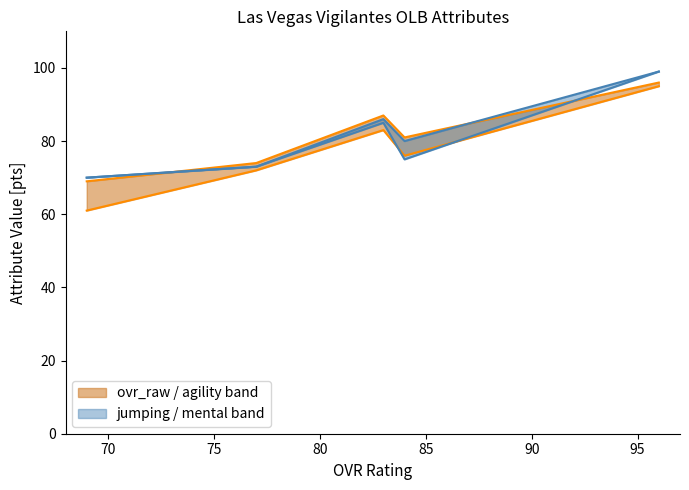

At which category does the chart reach its minimum across all series?

69